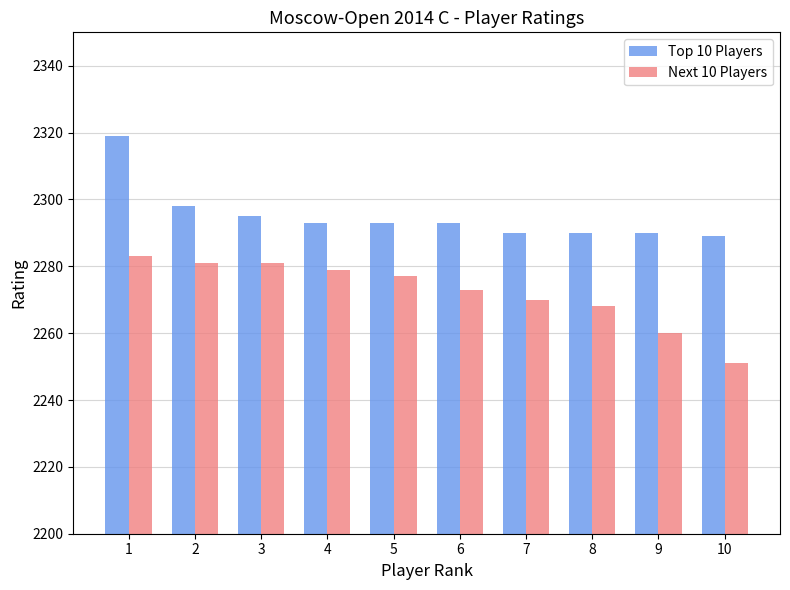

What is the average value of the Top 10 Players series?

2295